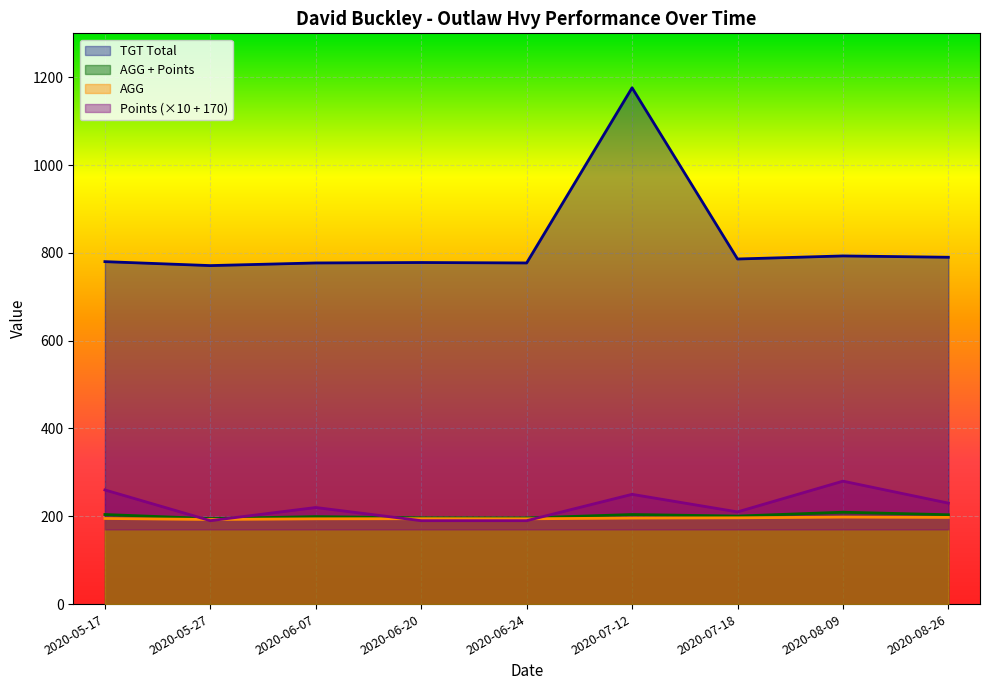

At which category does the chart reach its peak across all series?

2020-07-12